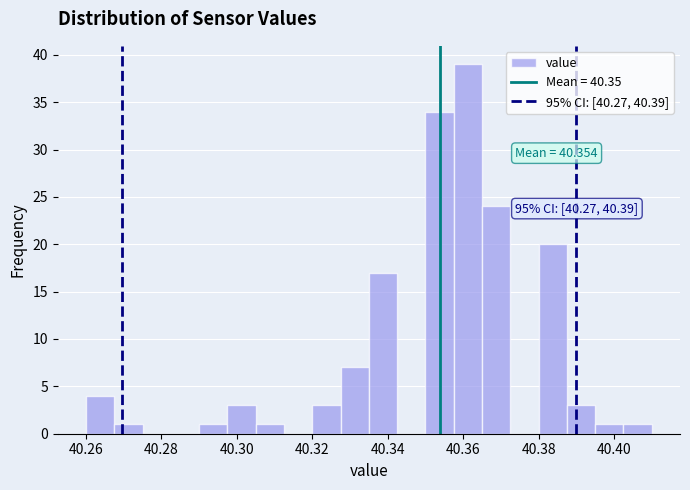

Around what value on the x-axis is the tallest bar? Give the approximate position of its centre, as read against the axis.

40.362